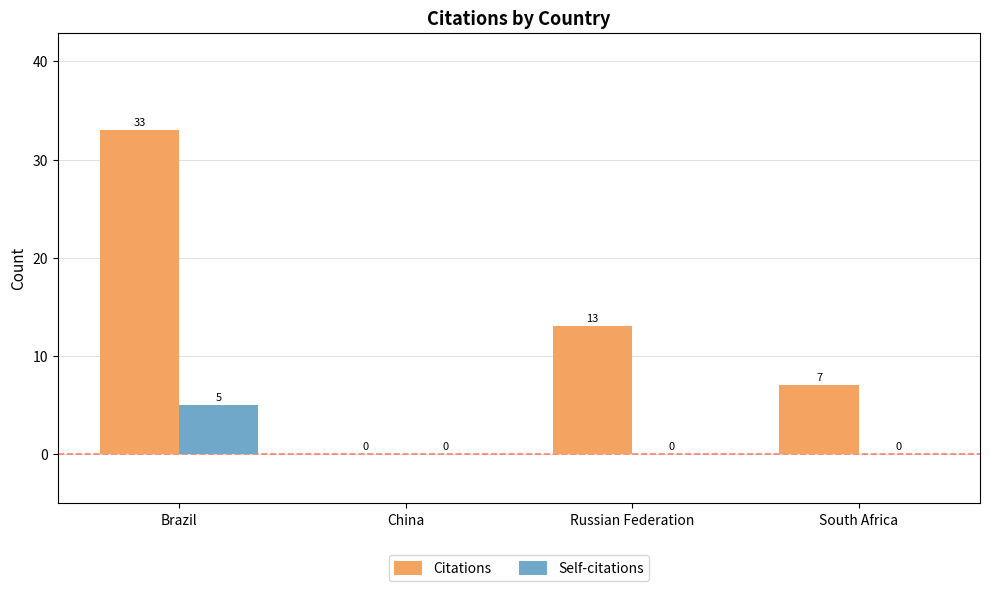

What is the total value across all series at Russian Federation?

13